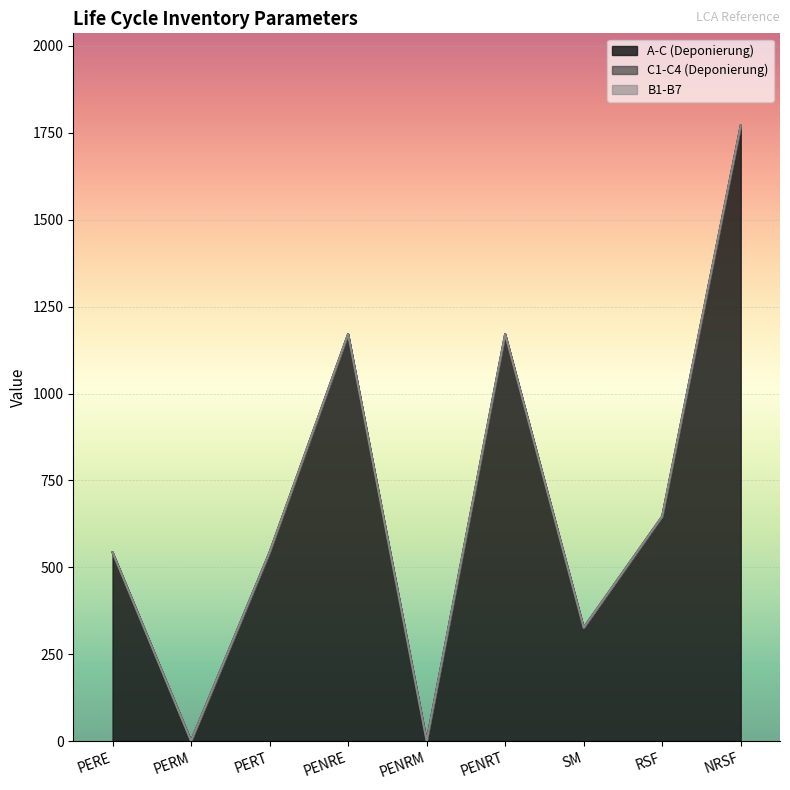

How many lines are shown in the chart?

3